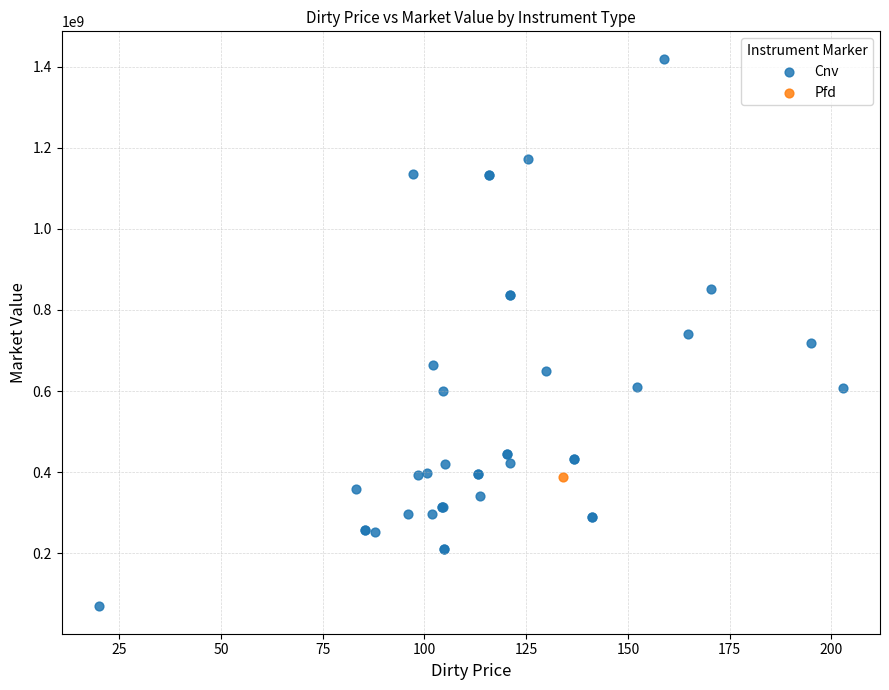

What are all the series names shown in the legend?

Cnv, Pfd